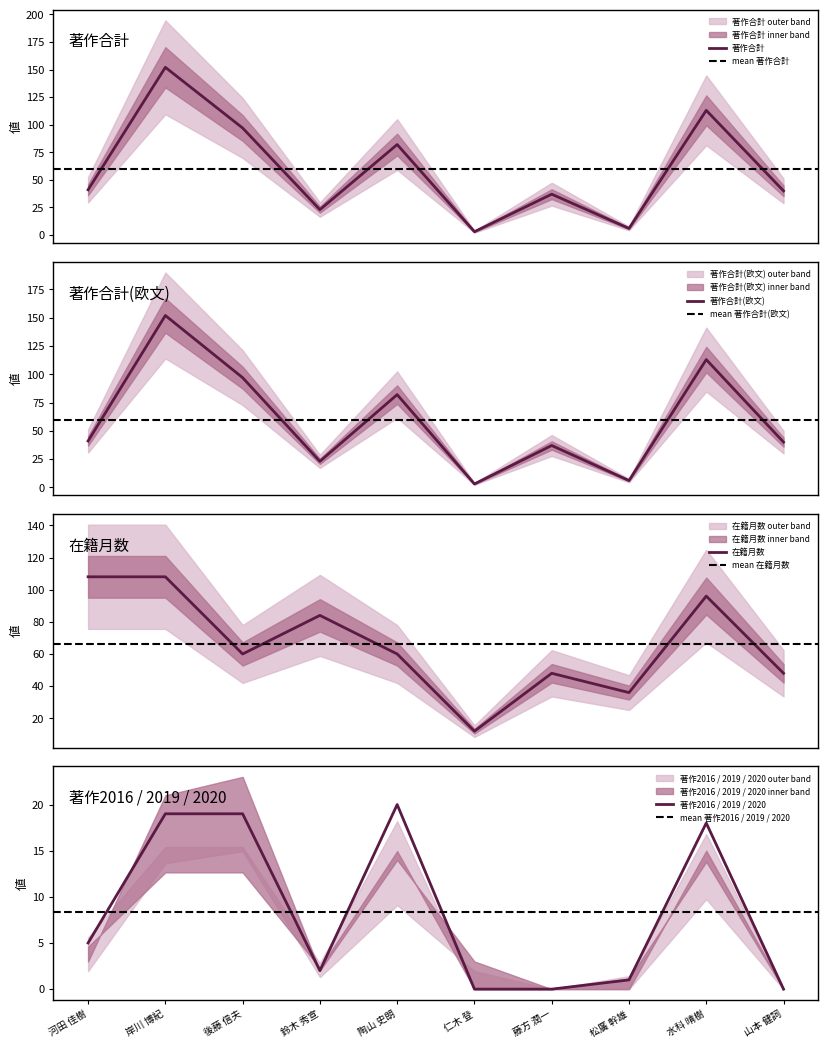

True or false: 著作2019 and 著作合計(欧文) intersect in this chart.

False